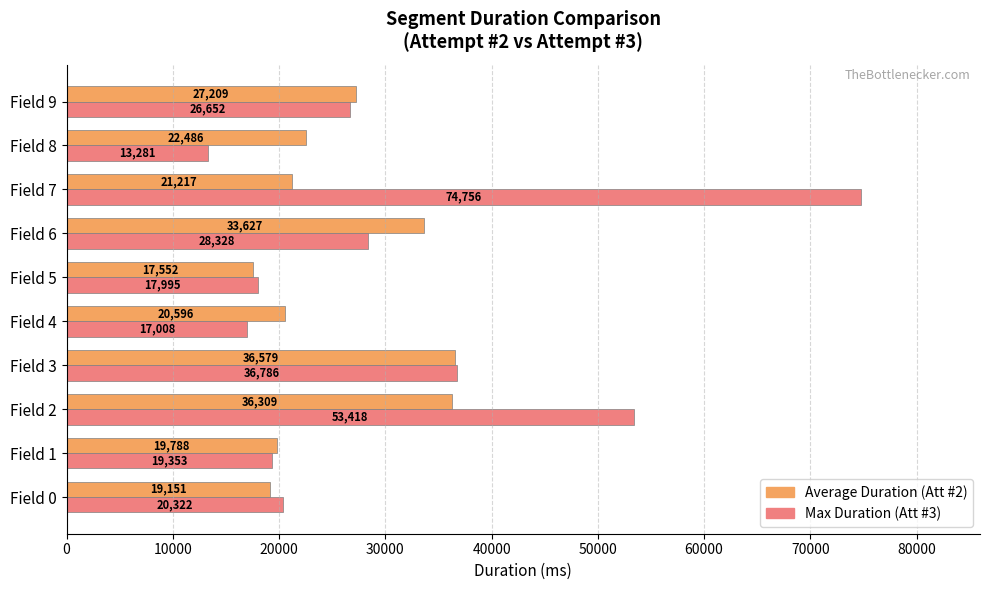

What is the average value of the Average Duration (Att #2) series?

25451